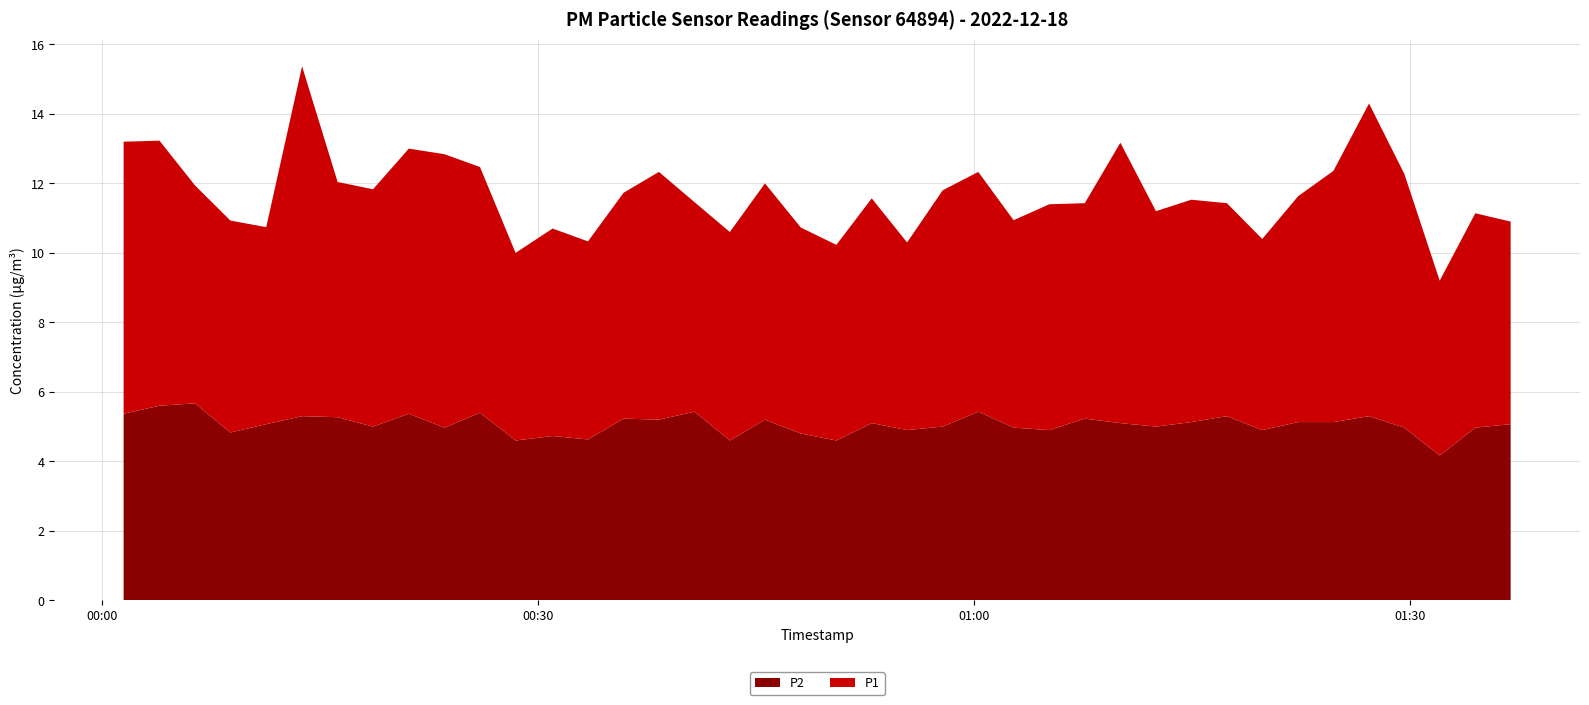

Reading right to left, list all the values displayed in this chart.

P1: 39=5.8	38=6.2	37=5.0	36=7.3	35=9.0	34=7.2	33=6.5	32=5.5	31=6.1	30=6.4	29=6.2	28=8.1	27=6.2	26=6.5	25=6.0	24=6.9	23=6.8	22=5.4	21=6.5	20=5.6	19=5.9	18=6.8	17=6.0	16=6.0	15=7.1	14=6.5	13=5.7	12=6.0	11=5.4	10=7.1	9=7.9	8=7.6	7=6.8	6=6.8	5=10.1	4=5.7	3=6.1	2=6.3	1=7.6	0=7.8
P2: 39=5.1	38=5.0	37=4.2	36=5.0	35=5.3	34=5.1	33=5.1	32=4.9	31=5.3	30=5.1	29=5.0	28=5.1	27=5.2	26=4.9	25=5.0	24=5.4	23=5.0	22=4.9	21=5.1	20=4.6	19=4.8	18=5.2	17=4.6	16=5.4	15=5.2	14=5.2	13=4.6	12=4.7	11=4.6	10=5.4	9=5.0	8=5.4	7=5.0	6=5.3	5=5.3	4=5.1	3=4.8	2=5.7	1=5.6	0=5.4